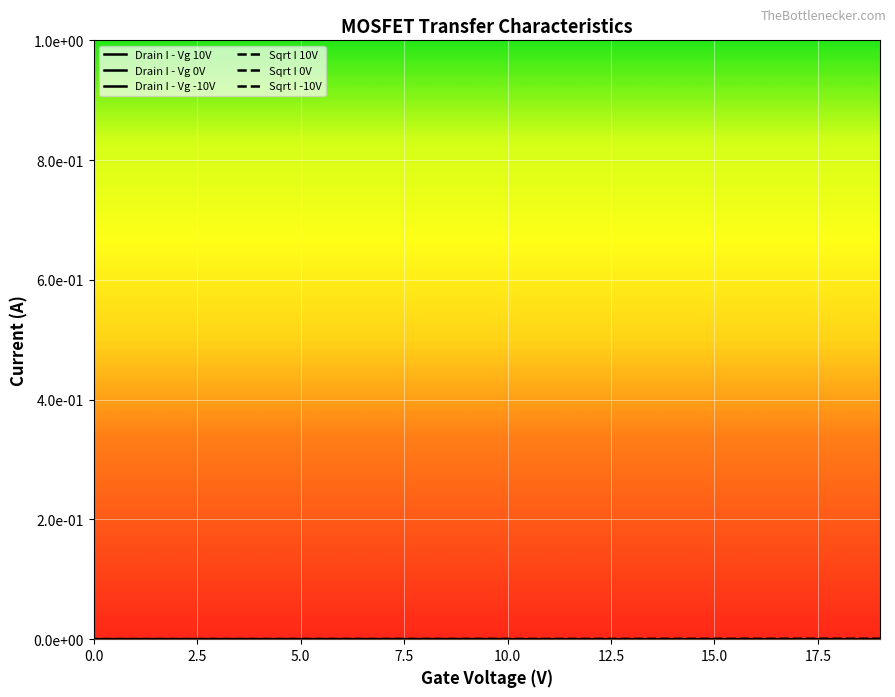

True or false: Sqrt I 10V has a value of 0.0 at 13.

True